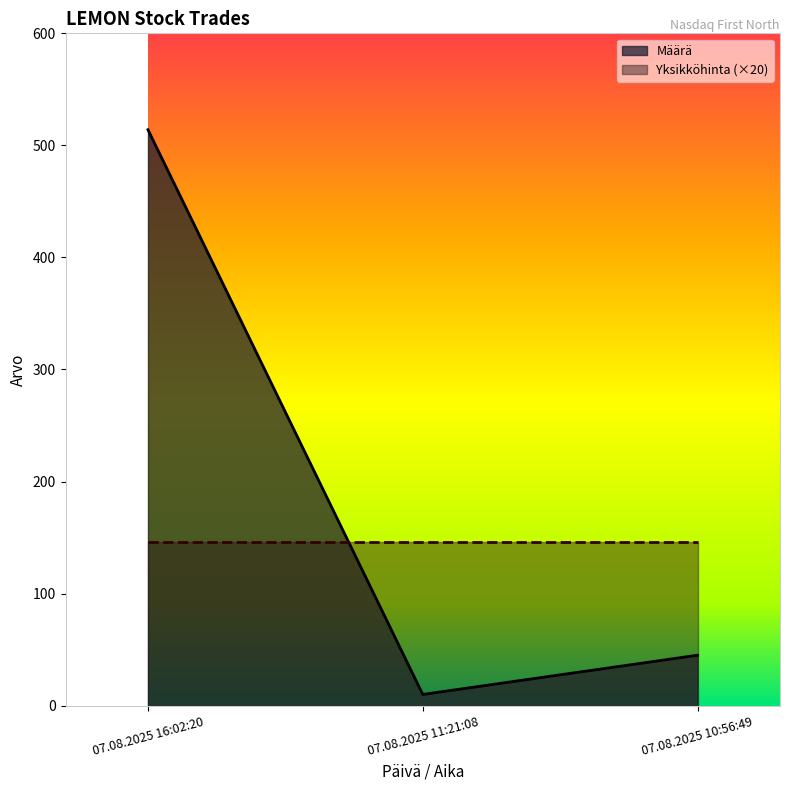

Which has a higher value, 07.08.2025 11:21:08 or 07.08.2025 16:02:20?

07.08.2025 16:02:20